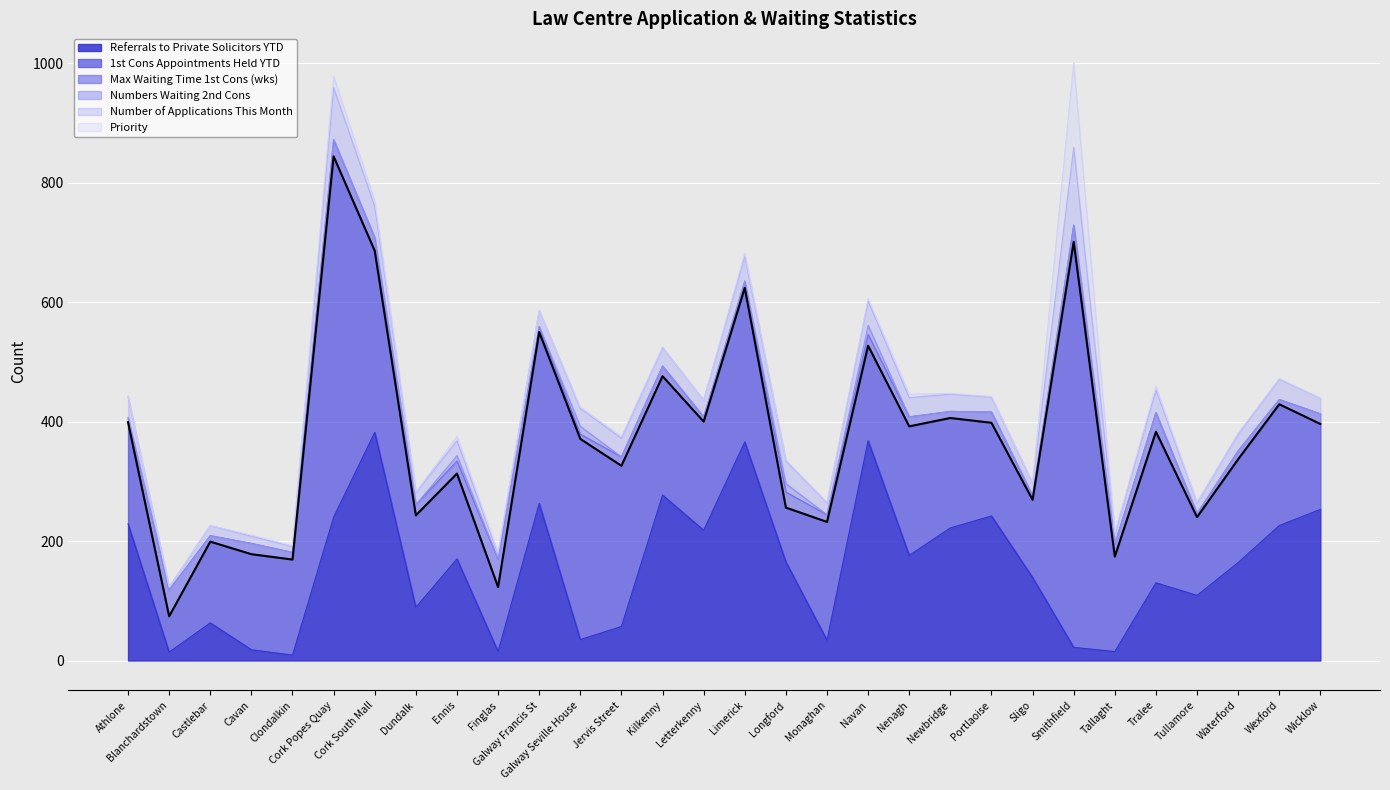

Does the chart display data point markers on the line(s)?

No